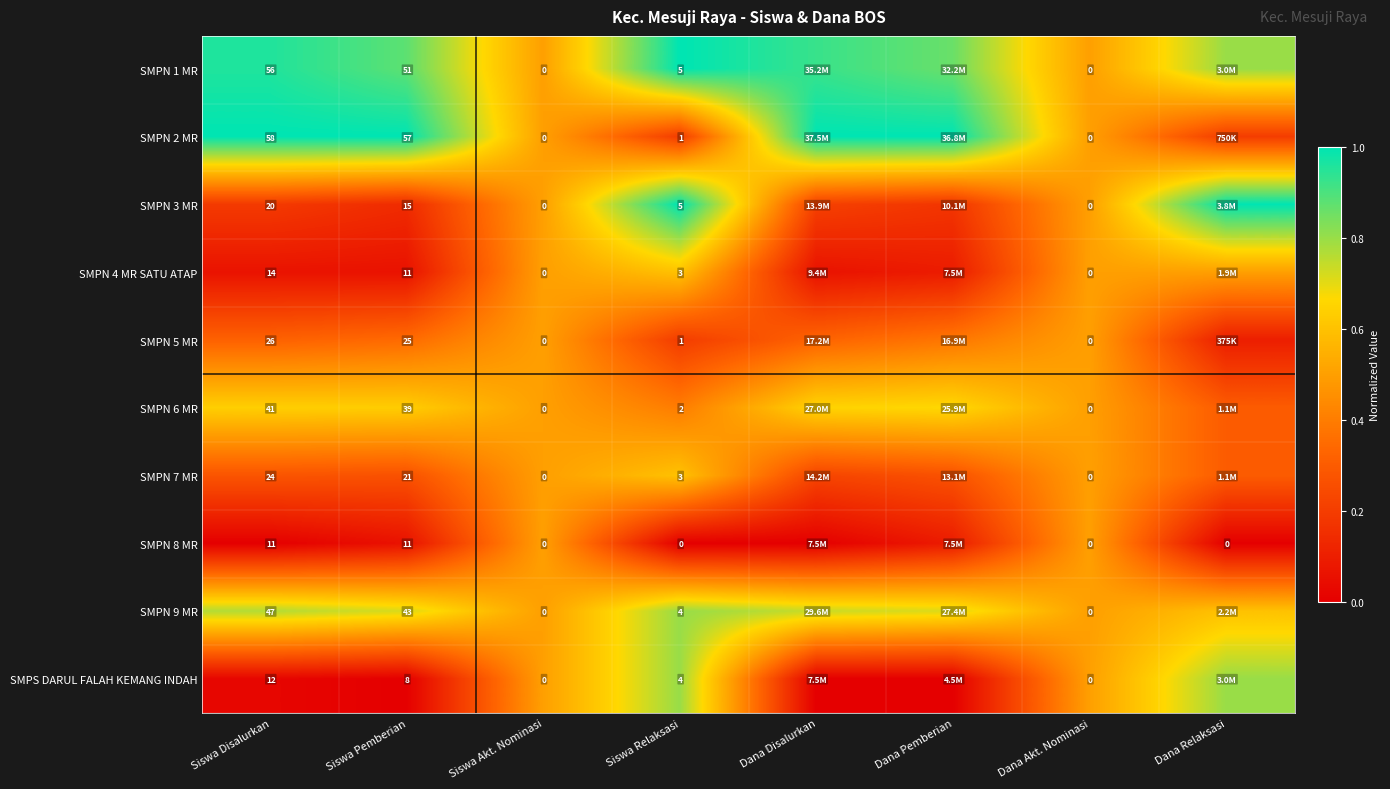

Is the value of SMPN 4 MR SATU ATAP at Dana Akt. Nominasi greater than the value of SMPN 5 MR at Siswa Disalurkan?

No